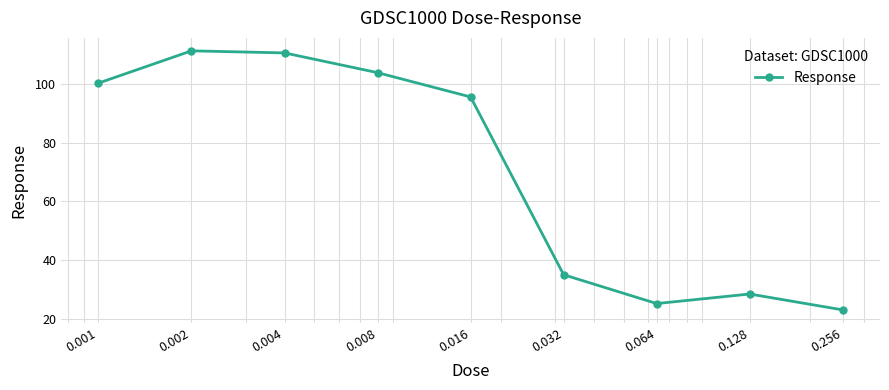

Count the number of data series in this chart.

1